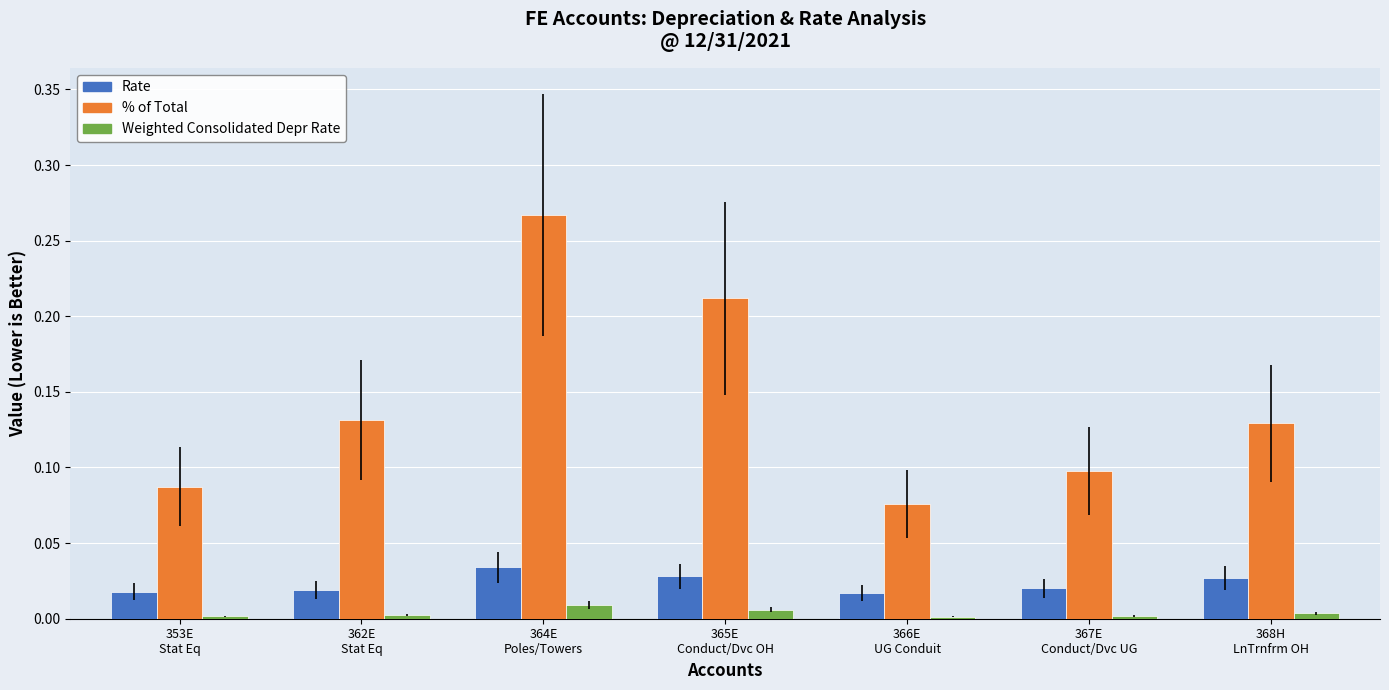

What is the label of the 3rd bar from the left?

364E
Poles/Towers